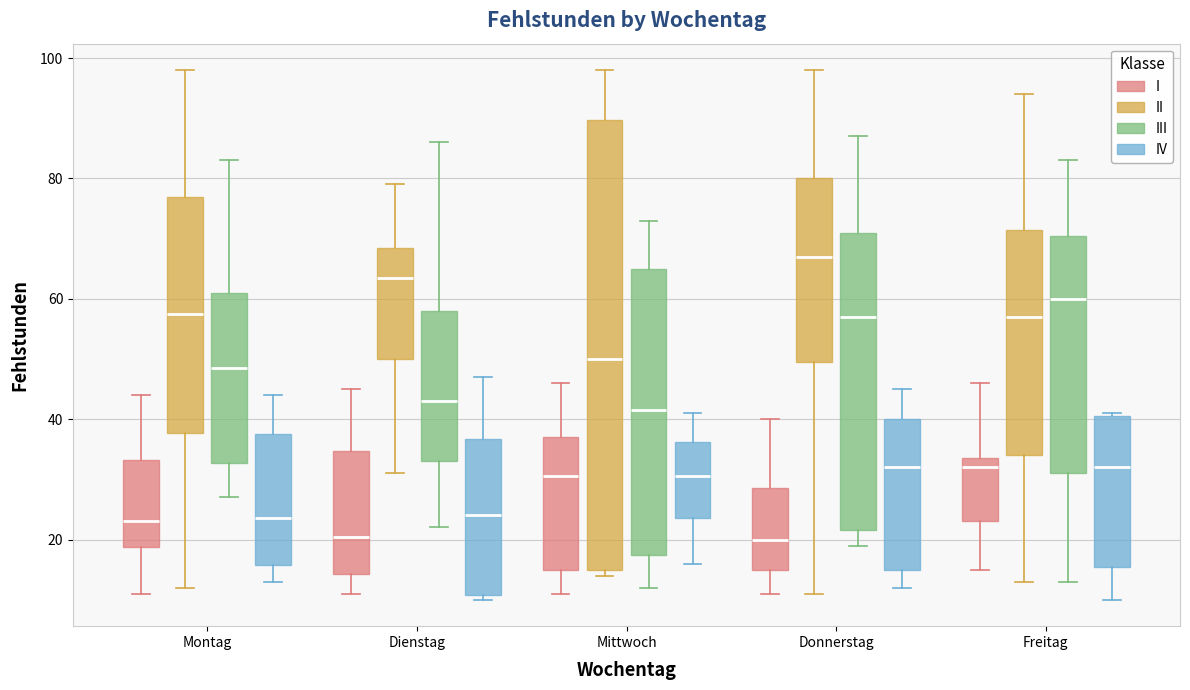

Reading left to right, transcribe this box plot: for each box, give where its median line is, the range the box spans, and where its two whiskers end, as read against the y-axis. The values are not printed on the chart, so give them approximately, as read against the axis.

Montag (I): median 24, box 18 to 34, whiskers 12 to 44
Montag (II): median 58, box 38 to 78, whiskers 12 to 98
Montag (III): median 48, box 32 to 62, whiskers 28 to 84
Montag (IV): median 24, box 16 to 38, whiskers 14 to 44
Dienstag (I): median 20, box 14 to 34, whiskers 12 to 46
Dienstag (II): median 64, box 50 to 68, whiskers 32 to 80
Dienstag (III): median 44, box 34 to 58, whiskers 22 to 86
Dienstag (IV): median 24, box 10 to 36, whiskers 10 (just below the box's lower edge) to 48
Mittwoch (I): median 30, box 16 to 38, whiskers 12 to 46
Mittwoch (II): median 50, box 16 to 90, whiskers 14 to 98
Mittwoch (III): median 42, box 18 to 66, whiskers 12 to 74
Mittwoch (IV): median 30, box 24 to 36, whiskers 16 to 42
Donnerstag (I): median 20, box 16 to 28, whiskers 12 to 40
Donnerstag (II): median 68, box 50 to 80, whiskers 12 to 98
Donnerstag (III): median 58, box 22 to 72, whiskers 20 to 88
Donnerstag (IV): median 32, box 16 to 40, whiskers 12 to 46
Freitag (I): median 32, box 24 to 34, whiskers 16 to 46
Freitag (II): median 58, box 34 to 72, whiskers 14 to 94
Freitag (III): median 60, box 32 to 70, whiskers 14 to 84
Freitag (IV): median 32, box 16 to 40, whiskers 10 to 42